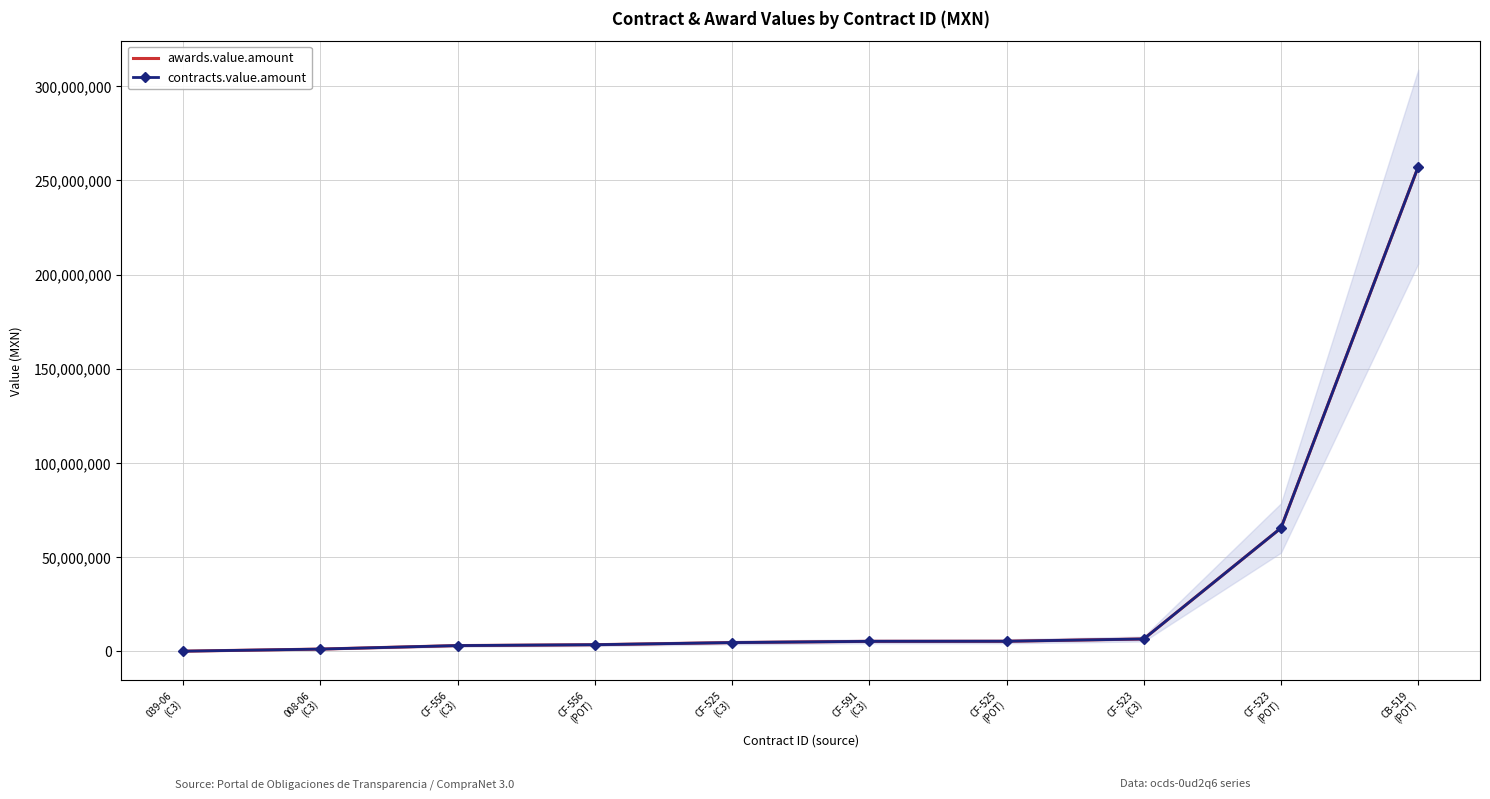

What is the sum of the contracts.value.amount values at CF-523
(POT) and CF-525
(POT)?

70794162.5